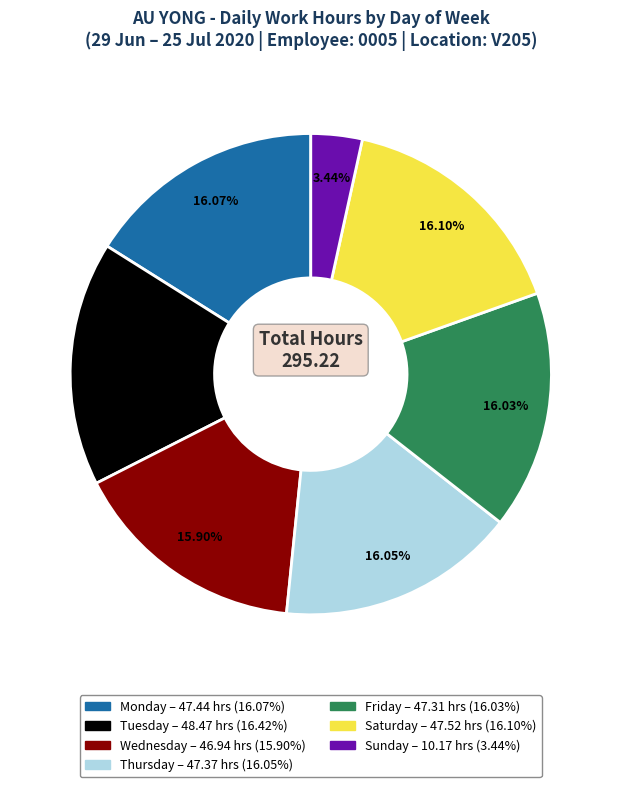

Is there any slice that represents more than half of the pie?

No